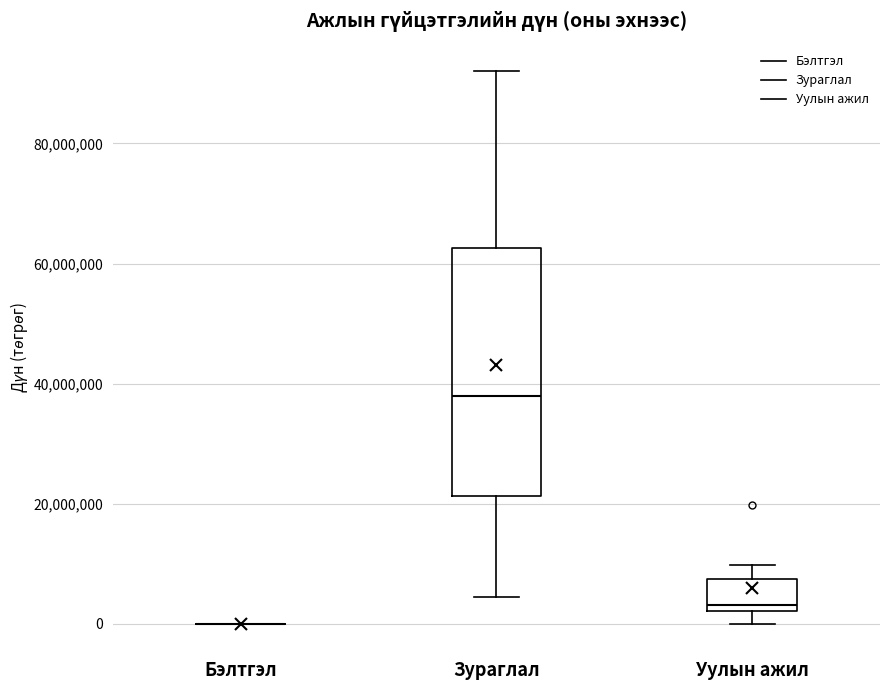

Reading left to right, transcribe this box plot: for each box, give where its median line is, the range the box spans, and where its two whiskers end, as read against the y-axis. The values are not printed on the chart, so give them approximately, as read against the axis.

Бэлтгэл: box collapsed to a line at 0, whiskers 0 to 0
Зураглал: median 38000000, box 22000000 to 62000000, whiskers 4000000 to 92000000
Уулын ажил: median 4000000, box 2000000 to 8000000, whiskers 0 to 10000000